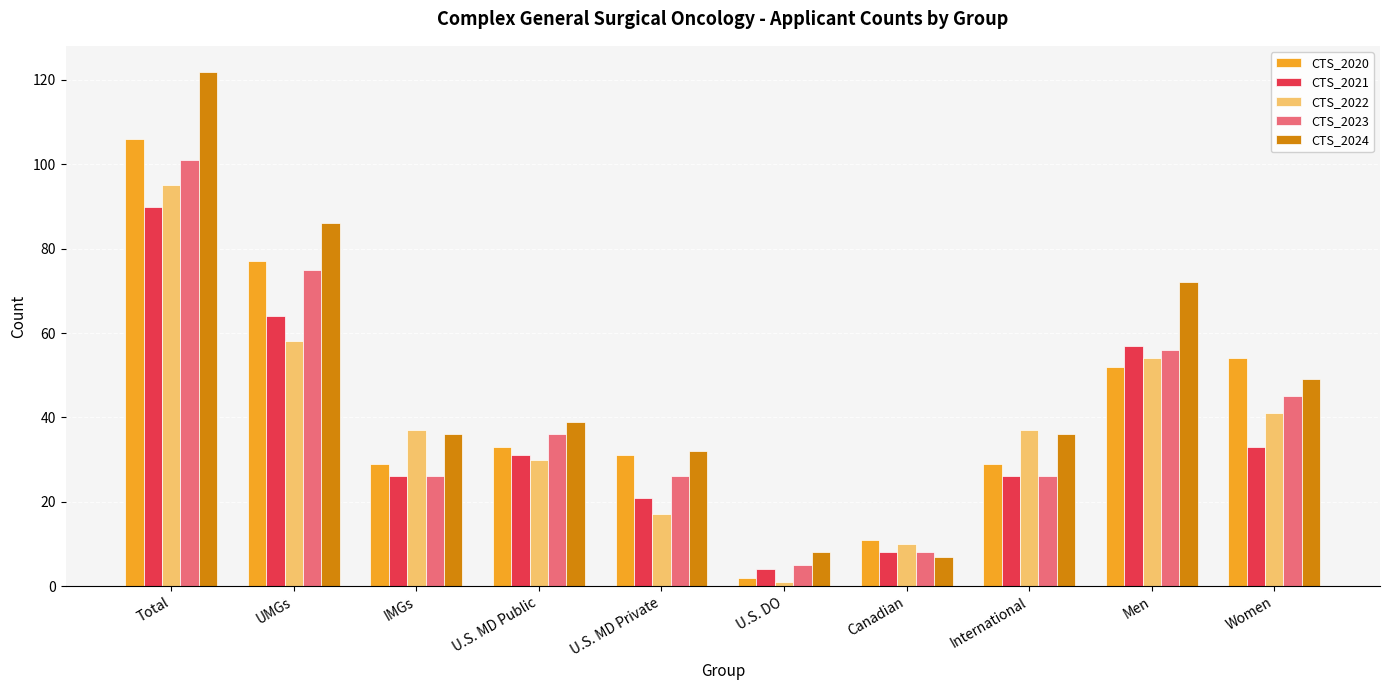

Reading left to right, what are all the values shown in this chart?

CTS_2020: 106	77	29	33	31	2	11	29	52	54
CTS_2021: 90	64	26	31	21	4	8	26	57	33
CTS_2022: 95	58	37	30	17	1	10	37	54	41
CTS_2023: 101	75	26	36	26	5	8	26	56	45
CTS_2024: 122	86	36	39	32	8	7	36	72	49